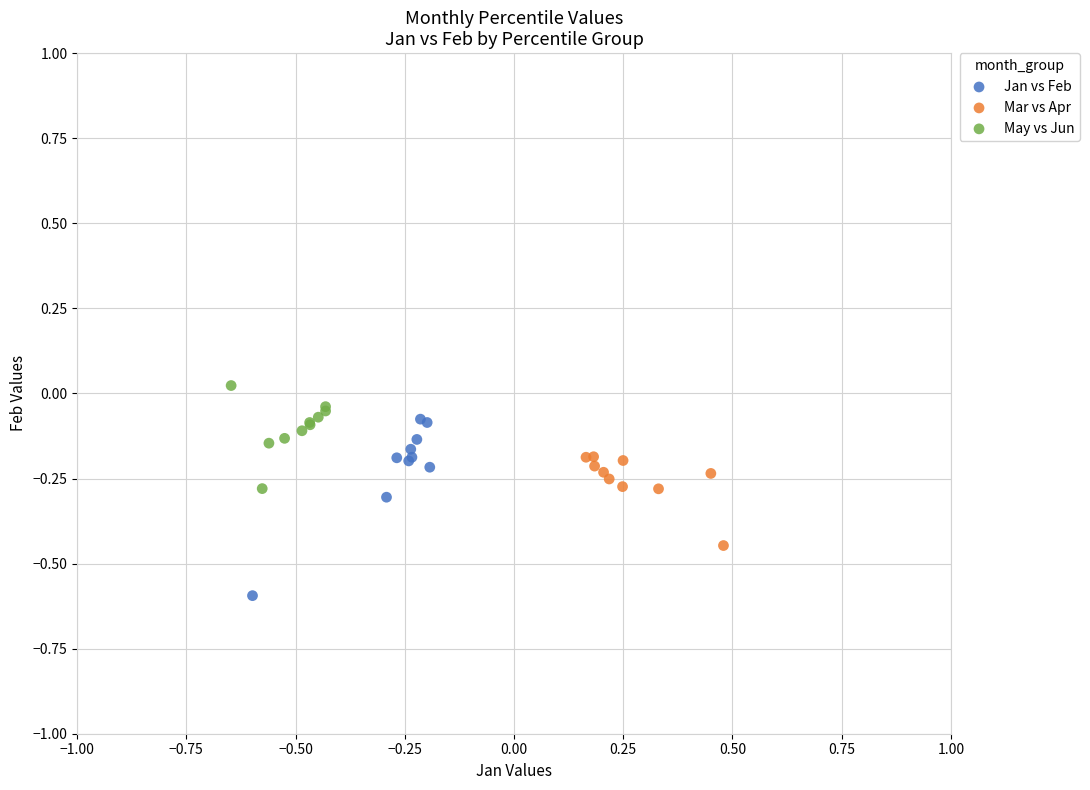

What are all the series names shown in the legend?

Jan vs Feb, Mar vs Apr, May vs Jun